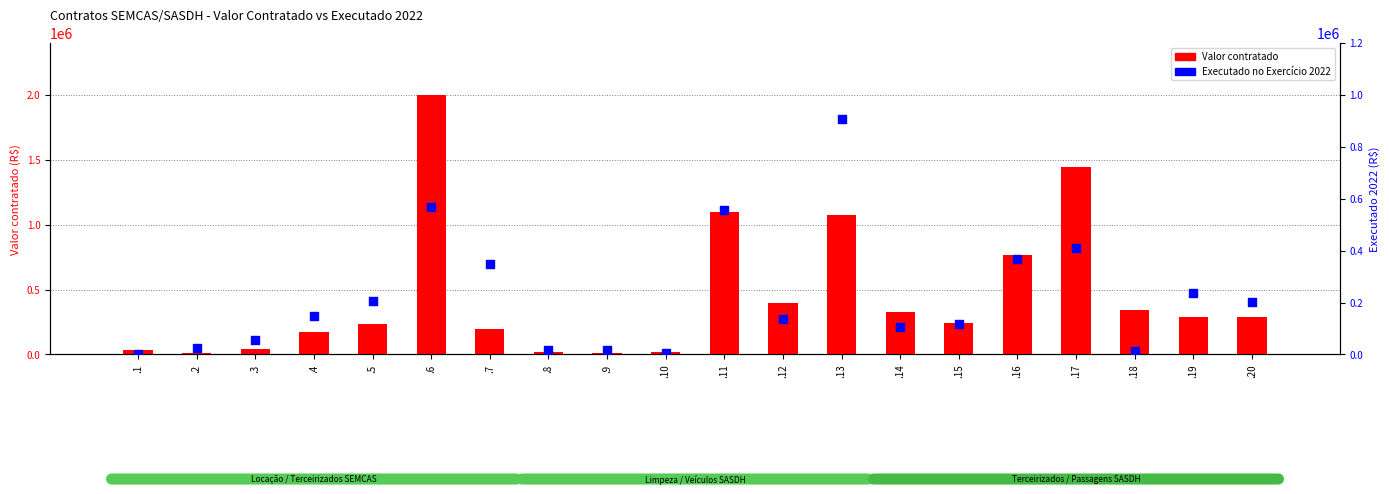

At which category is the sum across all series the highest?

.6